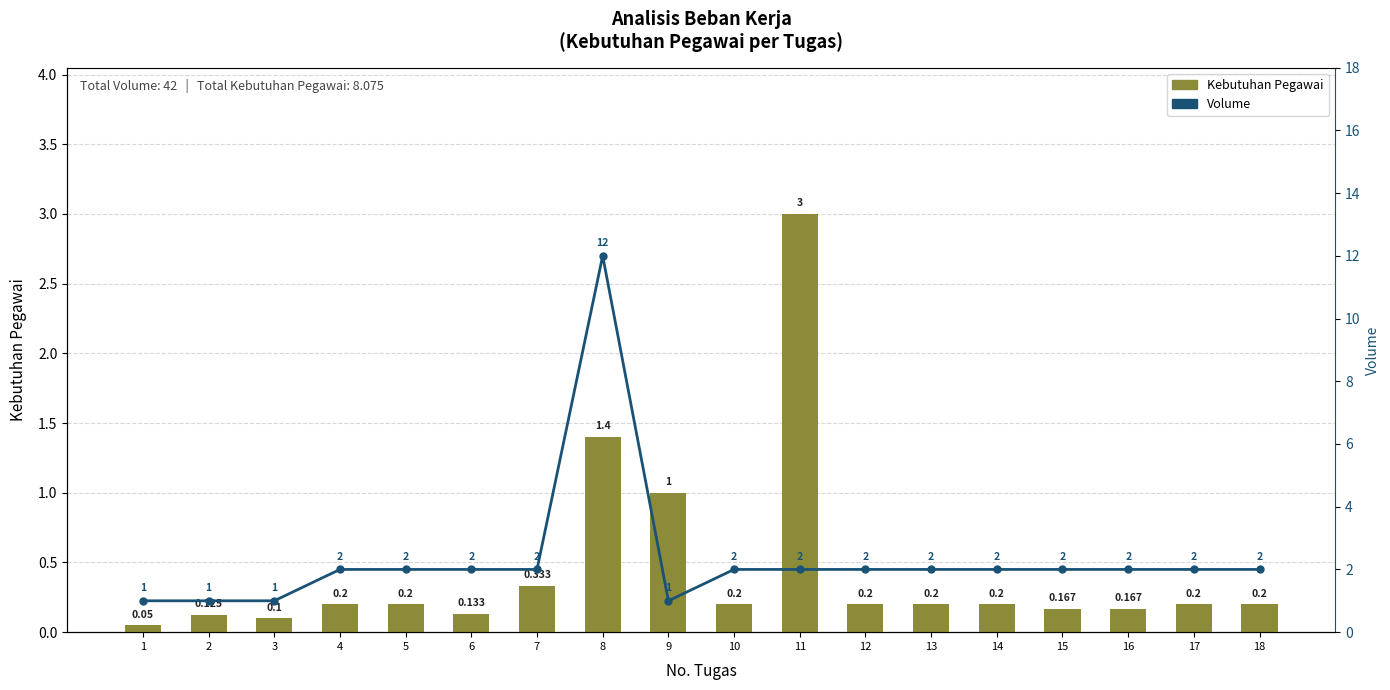

Reading left to right, extract all data points from this chart.

KEBUTUHAN PEGAWAI: 0.1	0.1	0.1	0.2	0.2	0.1	0.3	1.4	1.0	0.2	3.0	0.2	0.2	0.2	0.2	0.2	0.2	0.2
VOLUME: 1.0	1.0	1.0	2.0	2.0	2.0	2.0	12.0	1.0	2.0	2.0	2.0	2.0	2.0	2.0	2.0	2.0	2.0